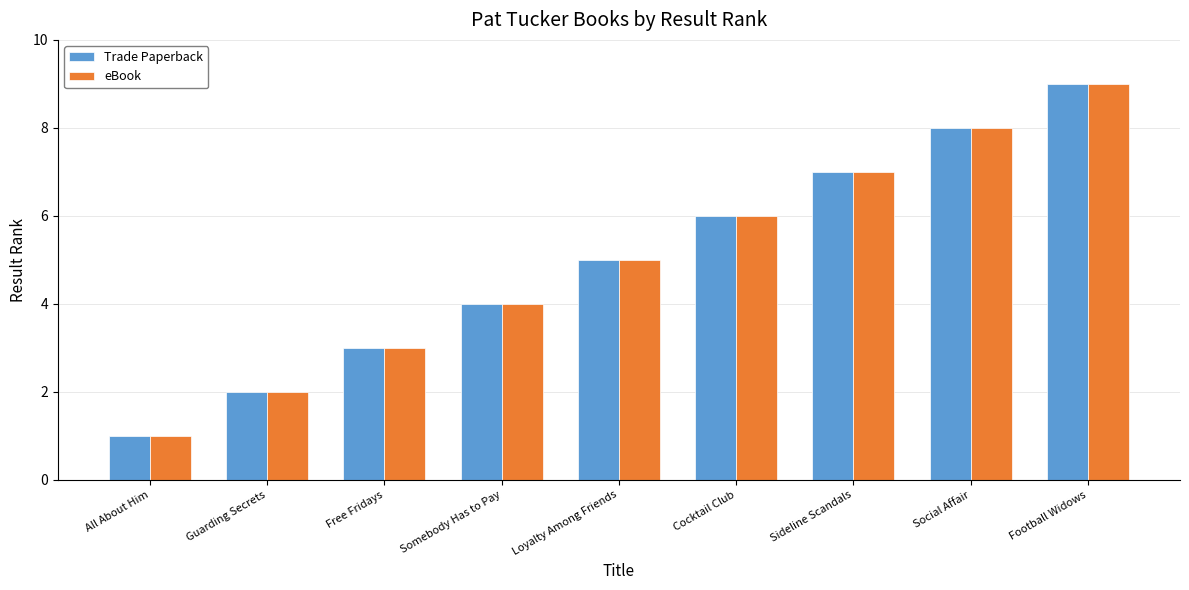

Does the chart contain any negative values?

No